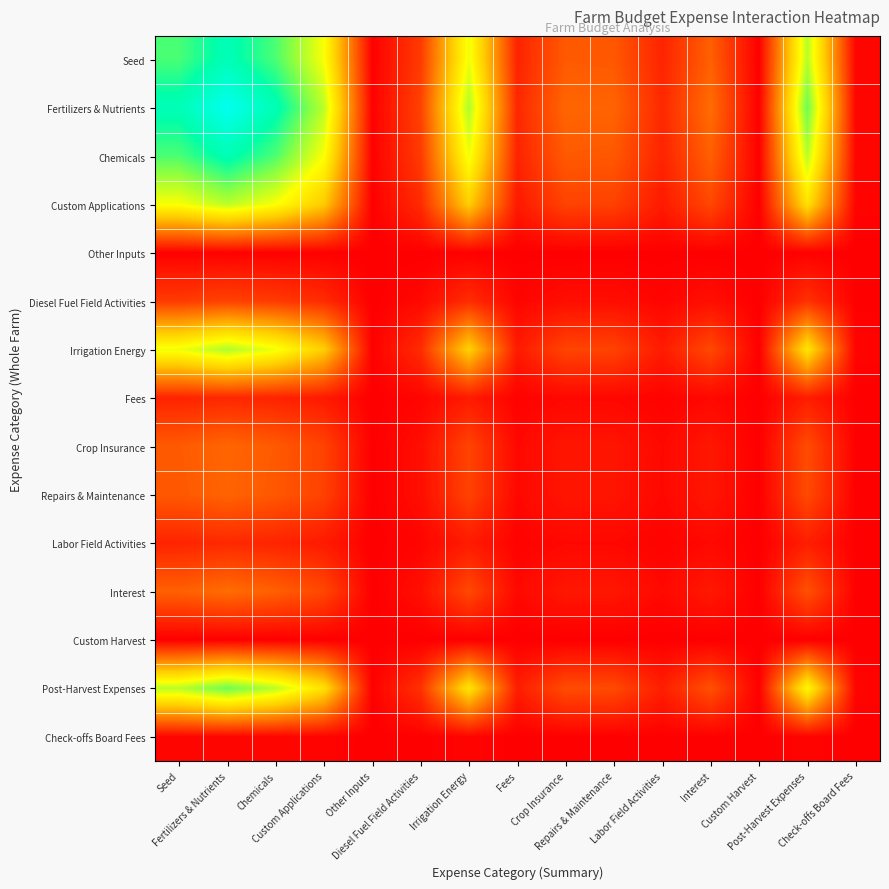

Rank the series by their maximum value, from highest to lowest.

Fertilizers & Nutrients, Seed, Chemicals, Post-Harvest Expenses, Irrigation Energy, Custom Applications, Interest, Crop Insurance, Repairs & Maintenance, Diesel Fuel Field Activities, Labor Field Activities, Fees, Check-offs Board Fees, Other Inputs, Custom Harvest